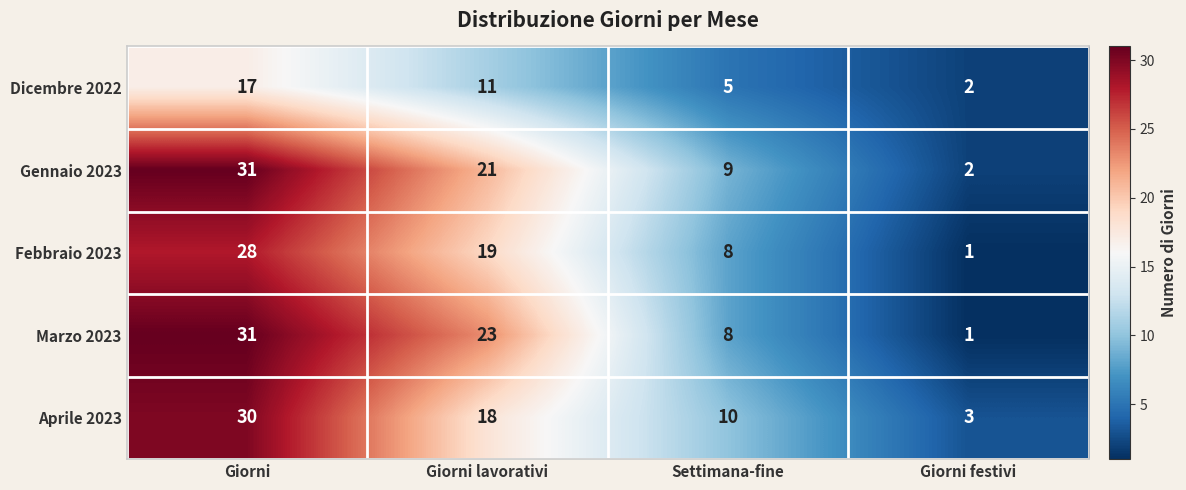

What is the spread (max minus min) of values at Giorni lavorativi?

12